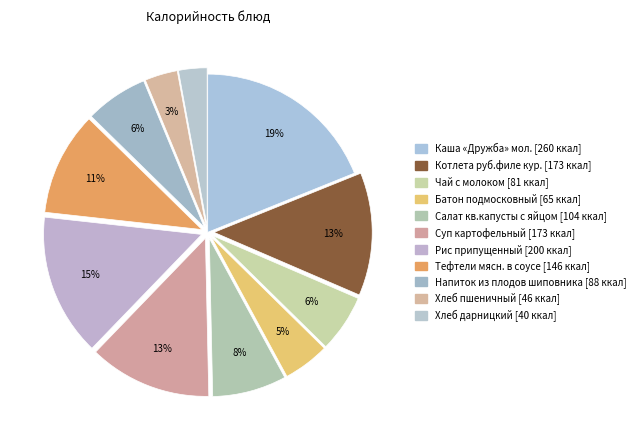

Is it true that Салат кв.капусты с яйцом is 8% of the pie?

True